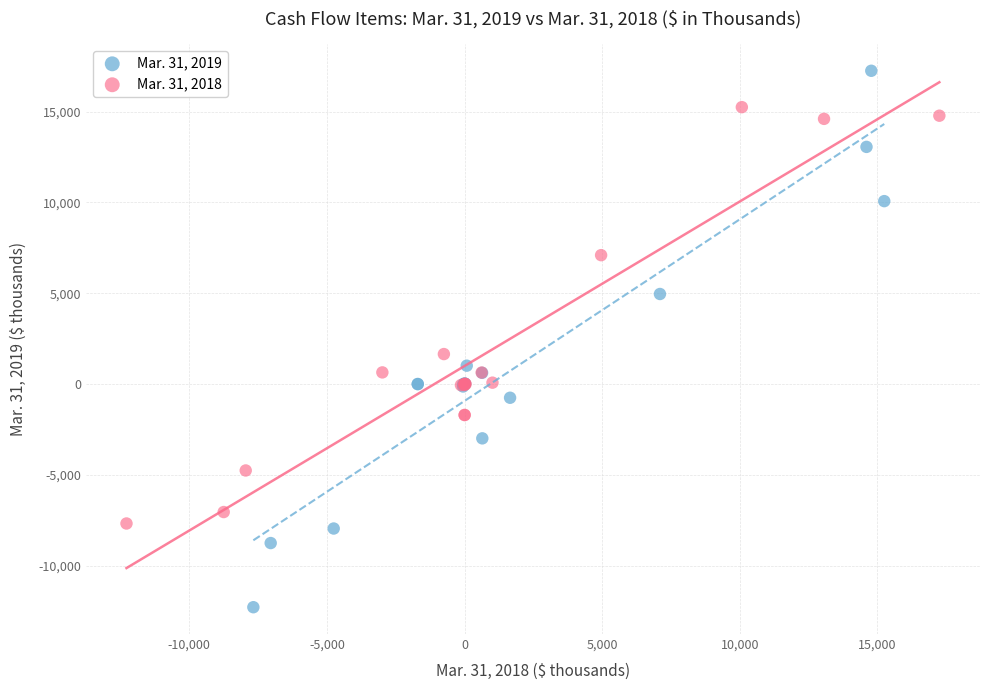

Which series contains the highest Y value?

Mar. 31, 2019